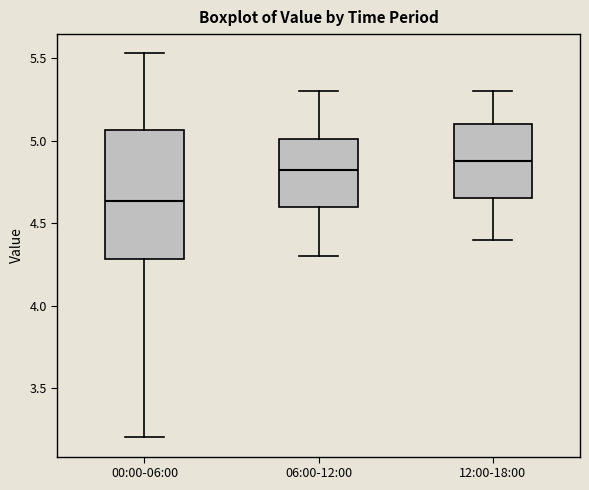

Comparing the boxes themselves (not the whiskers), which one is the tallest?

00:00-06:00